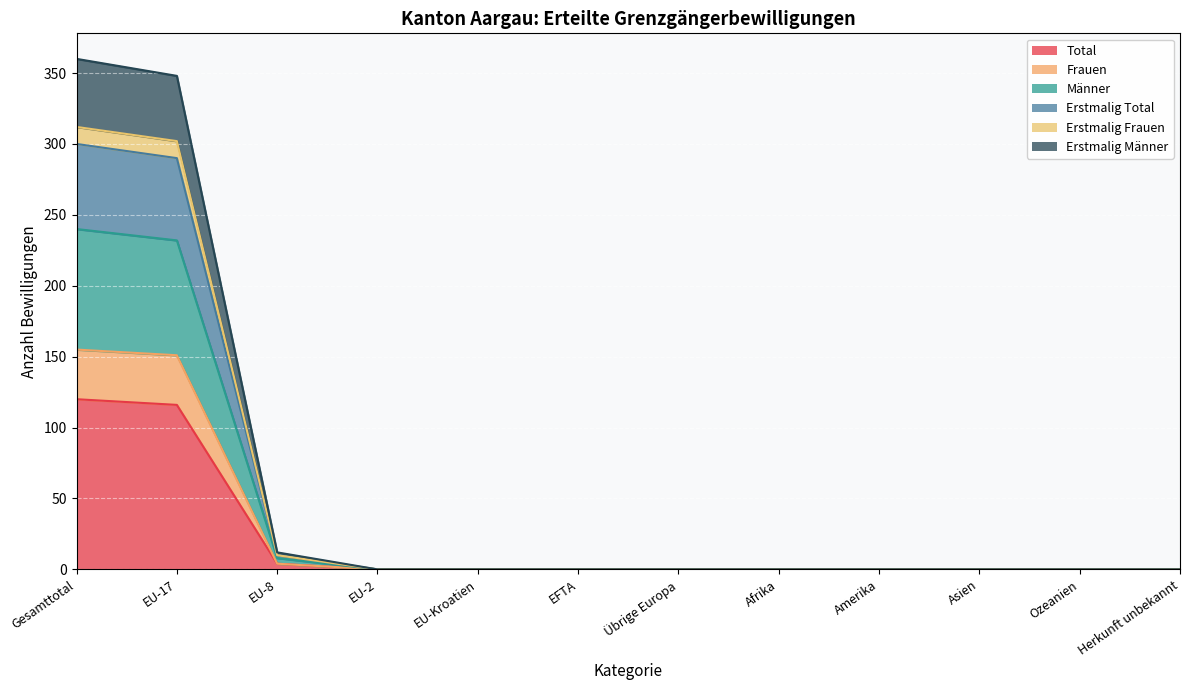

The Frauen series shows 95 at EU-Kroatien. True or false?

False